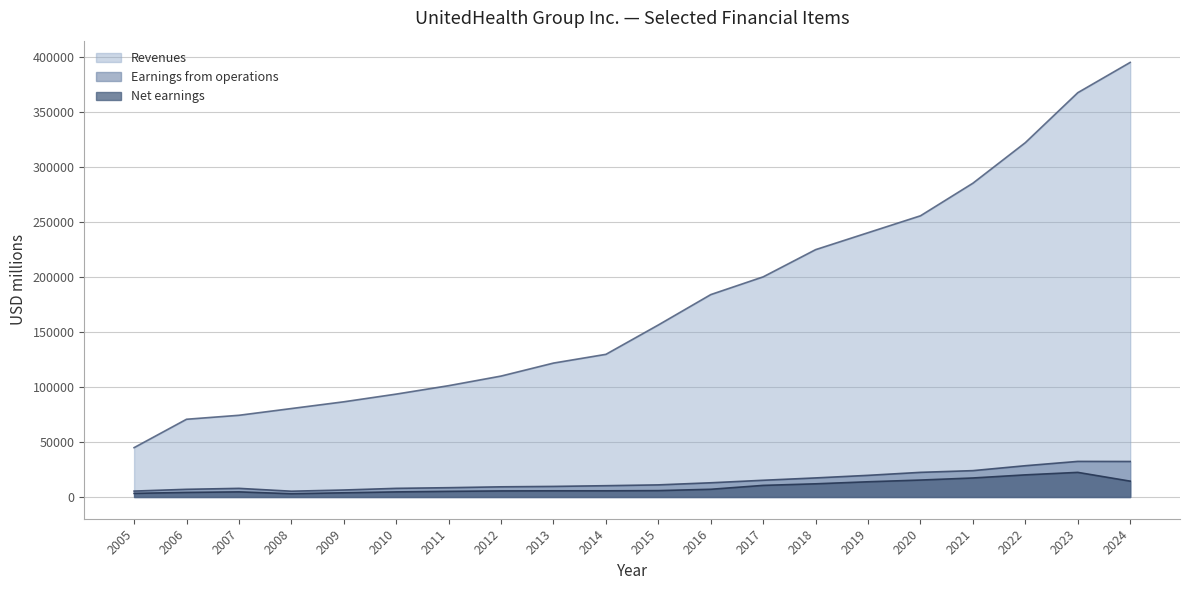

List the labels in order of Net earnings value, smallest first.

2008, 2005, 2009, 2006, 2010, 2007, 2011, 2012, 2014, 2013, 2015, 2016, 2017, 2018, 2019, 2024, 2020, 2021, 2022, 2023